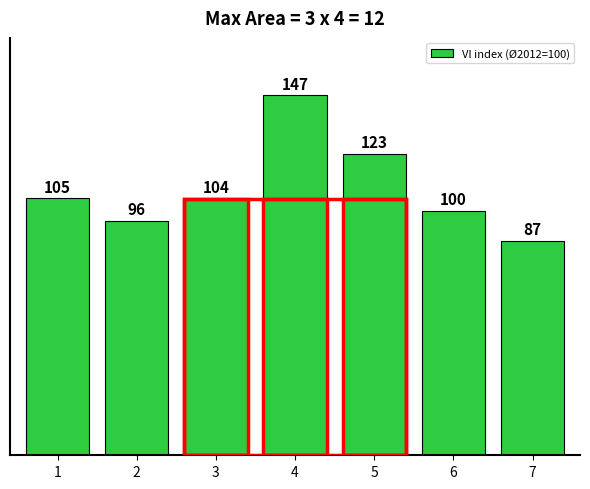

The value at 4 is 146.6. True or false?

True